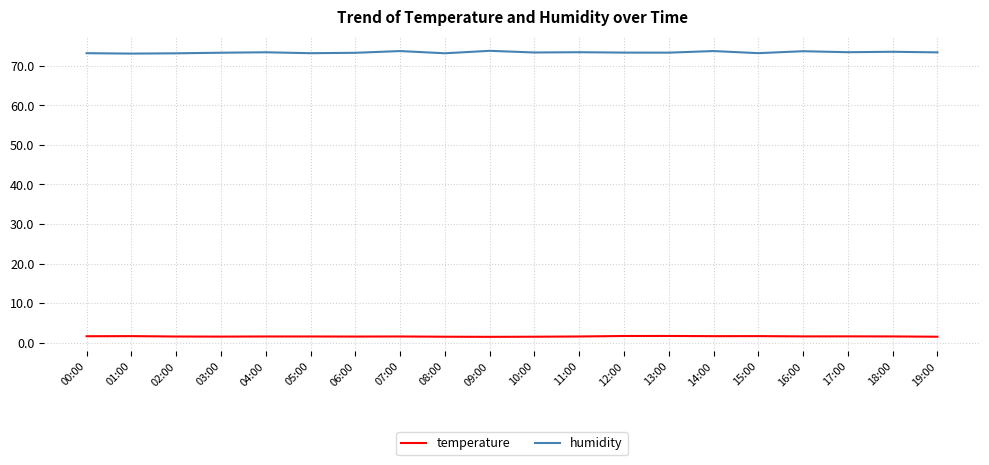

What is the maximum value shown in the chart?

73.8